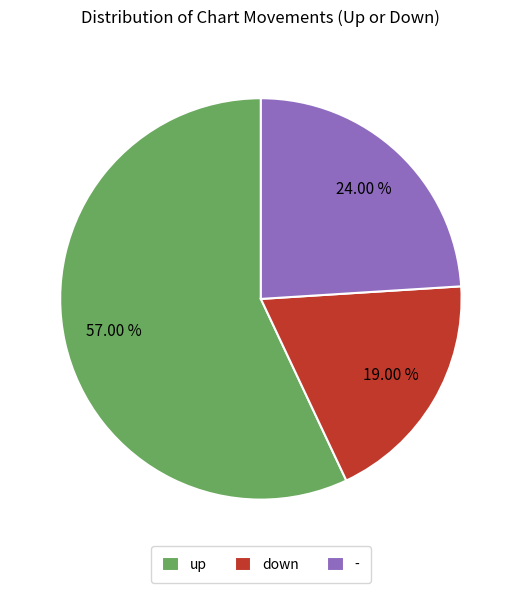

Approximately how many times larger is the value at down compared to -?

0.8